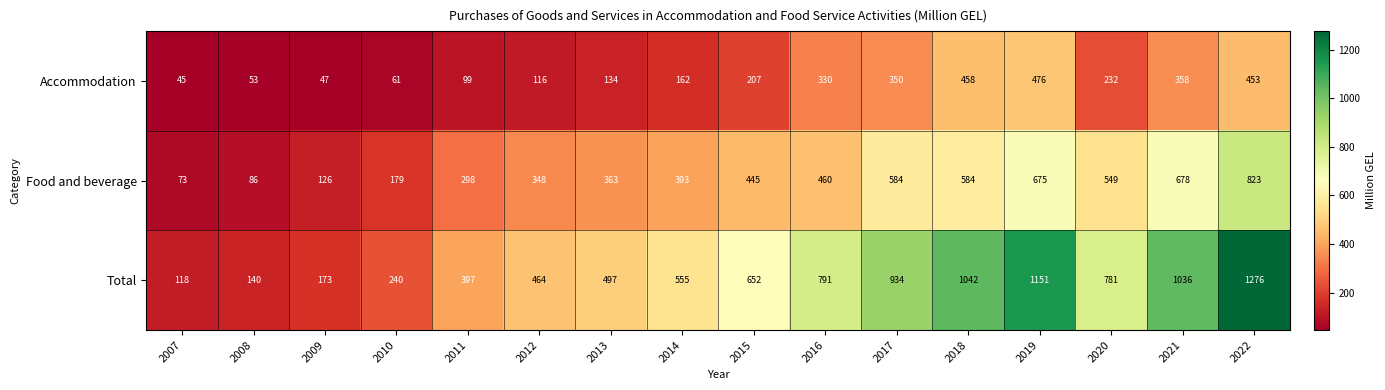

List the series in order of their overall mean, lowest first.

Accommodation, Food and beverage, Total